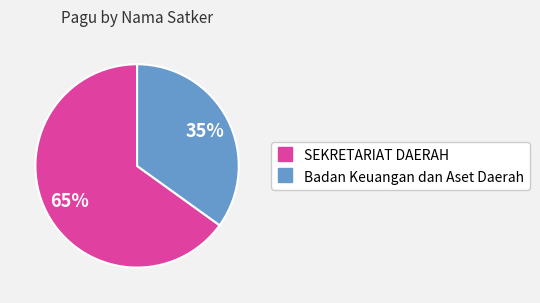

How many slices are in this pie chart?

2